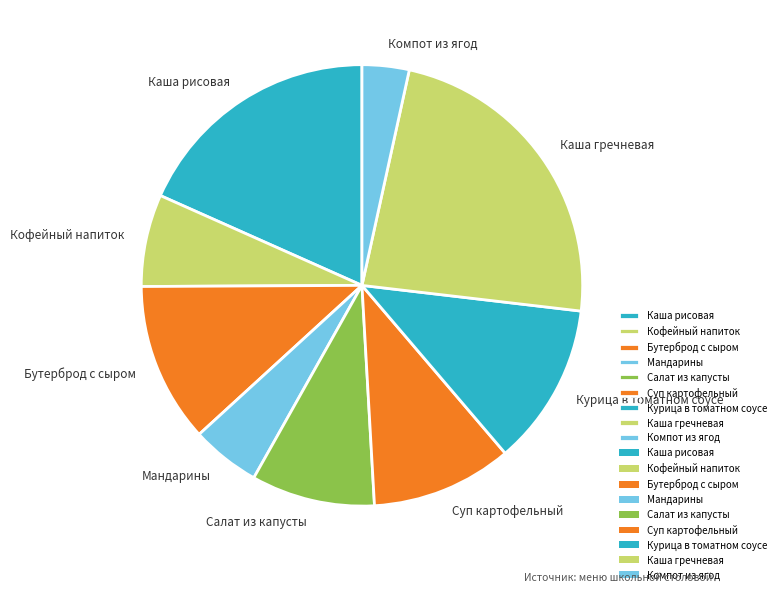

True or false: Салат из капусты accounts for 9% of the total.

True